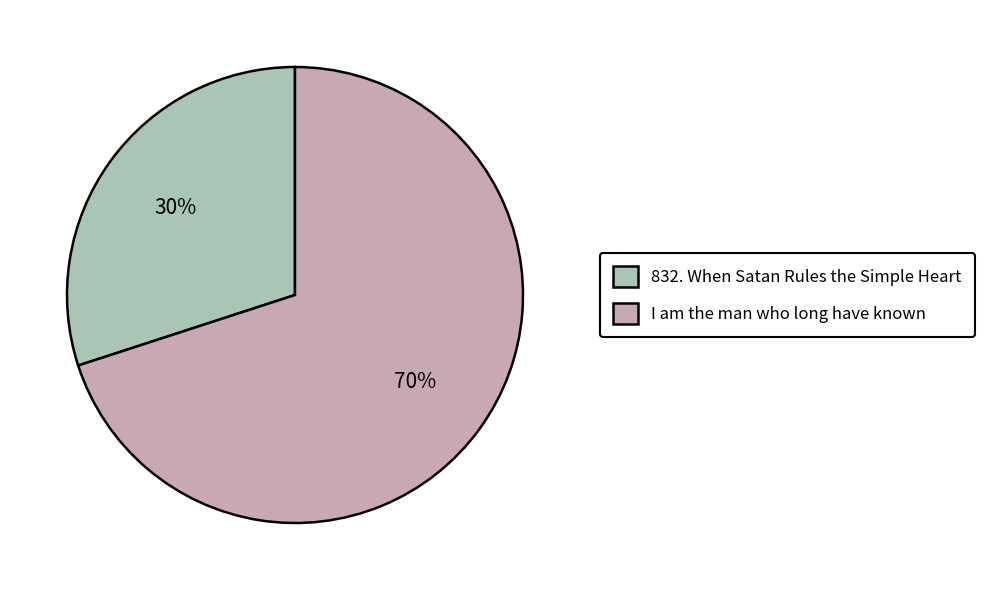

True or false: I am the man who long have known accounts for 57% of the total.

False